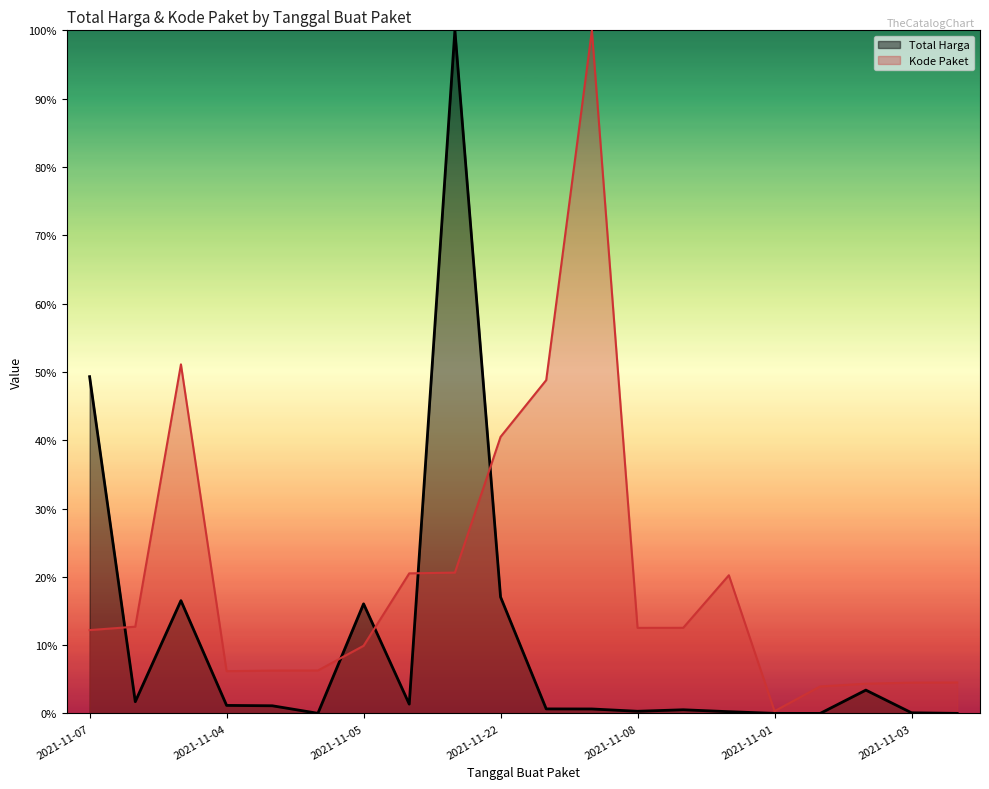

True or false: Total Harga has more than 0 interior local peaks.

True